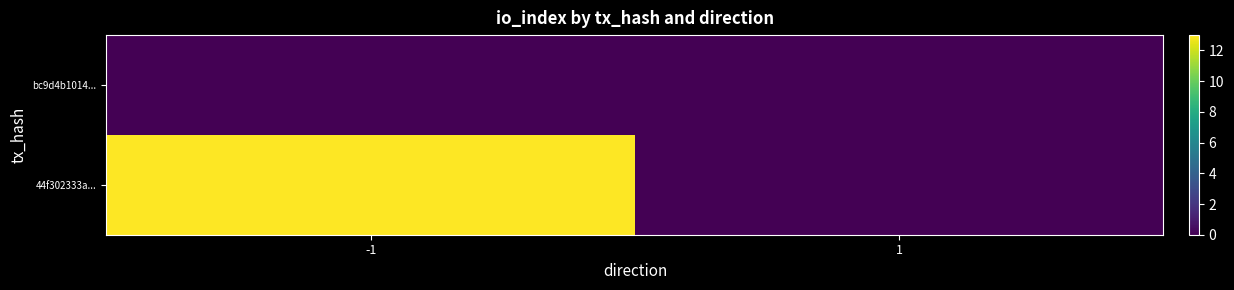

Reading left to right, list all the values displayed in this chart.

bc9d4b1014...: -1=0	1=0
44f302333a...: -1=13	1=0